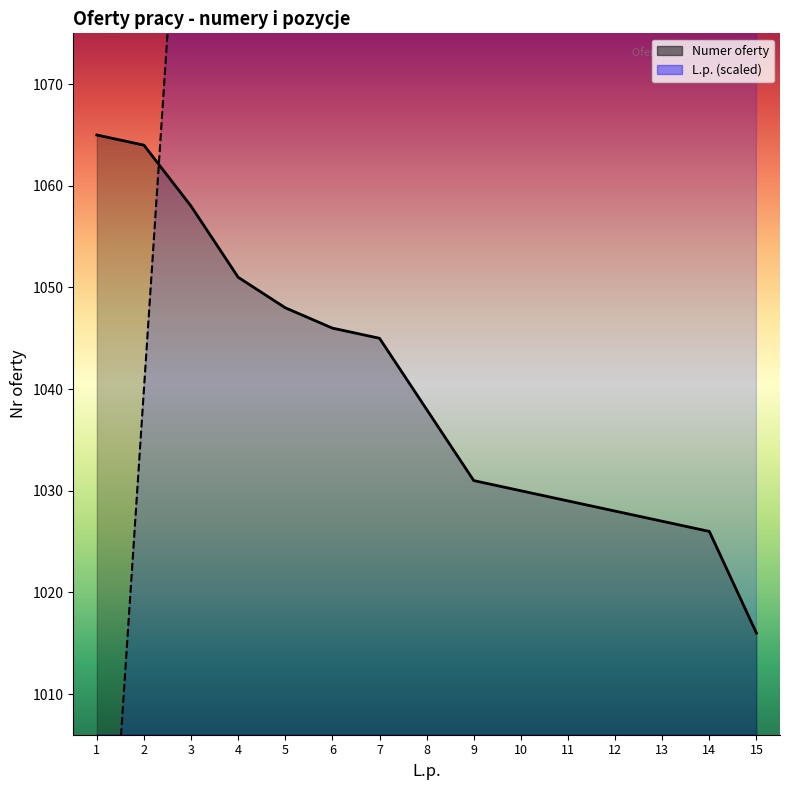

Read the L.p. value at 3, to the nearest 10.

1110